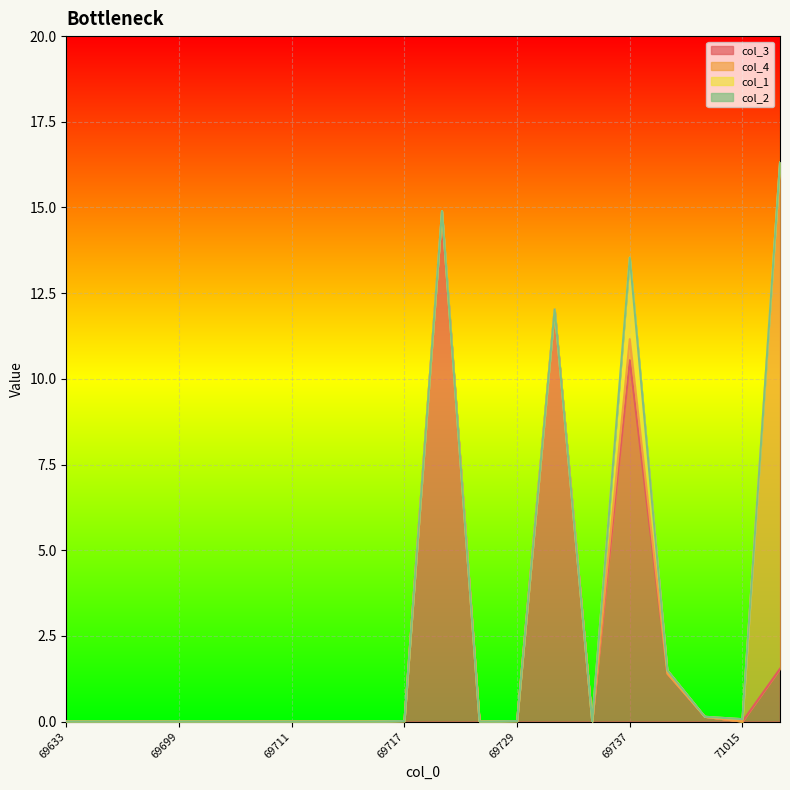

True or false: col_4 and col_2 intersect in this chart.

False